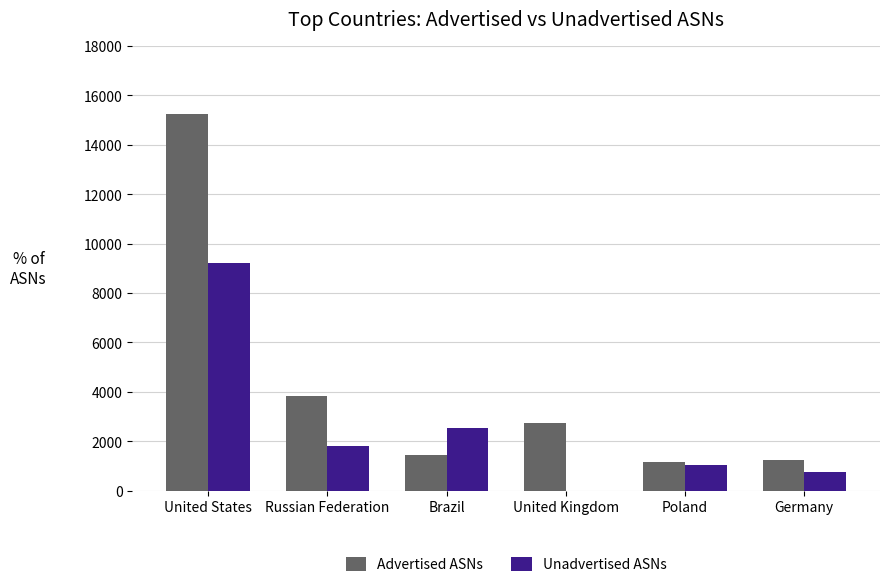

Where is Unadvertised ASNs nearest to the value 4349?

Brazil